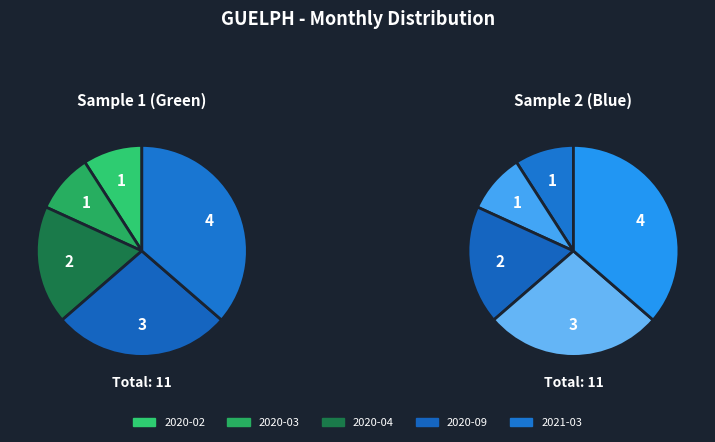

Is it true that 2021-03 is 36% of the pie?

True